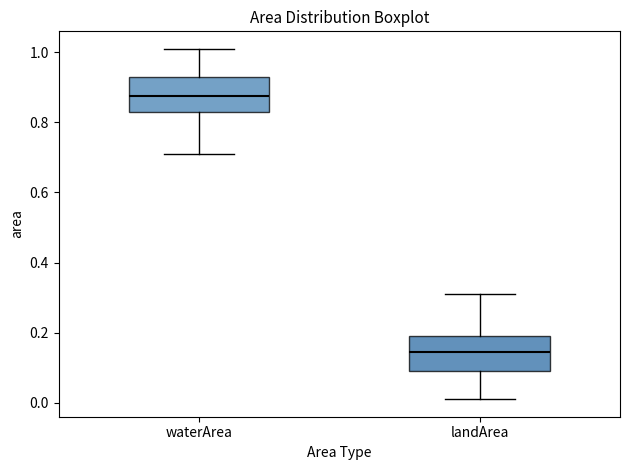

Where is the lower edge of the box for landArea on the y-axis? The values are not printed on the chart, so give them approximately, as read against the axis.

0.10